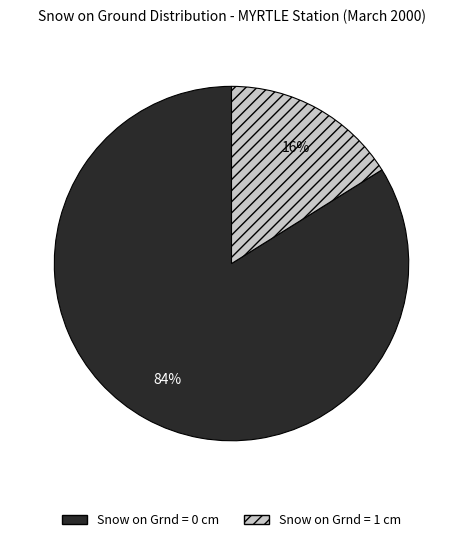

Is there a majority slice in this chart?

Yes